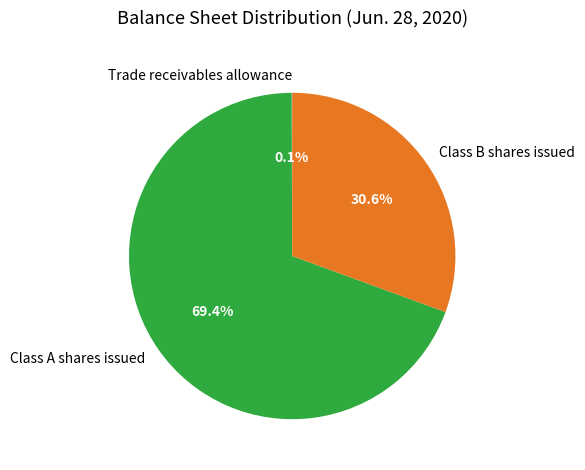

Which has a higher value, Class B shares issued or Class A shares issued?

Class A shares issued